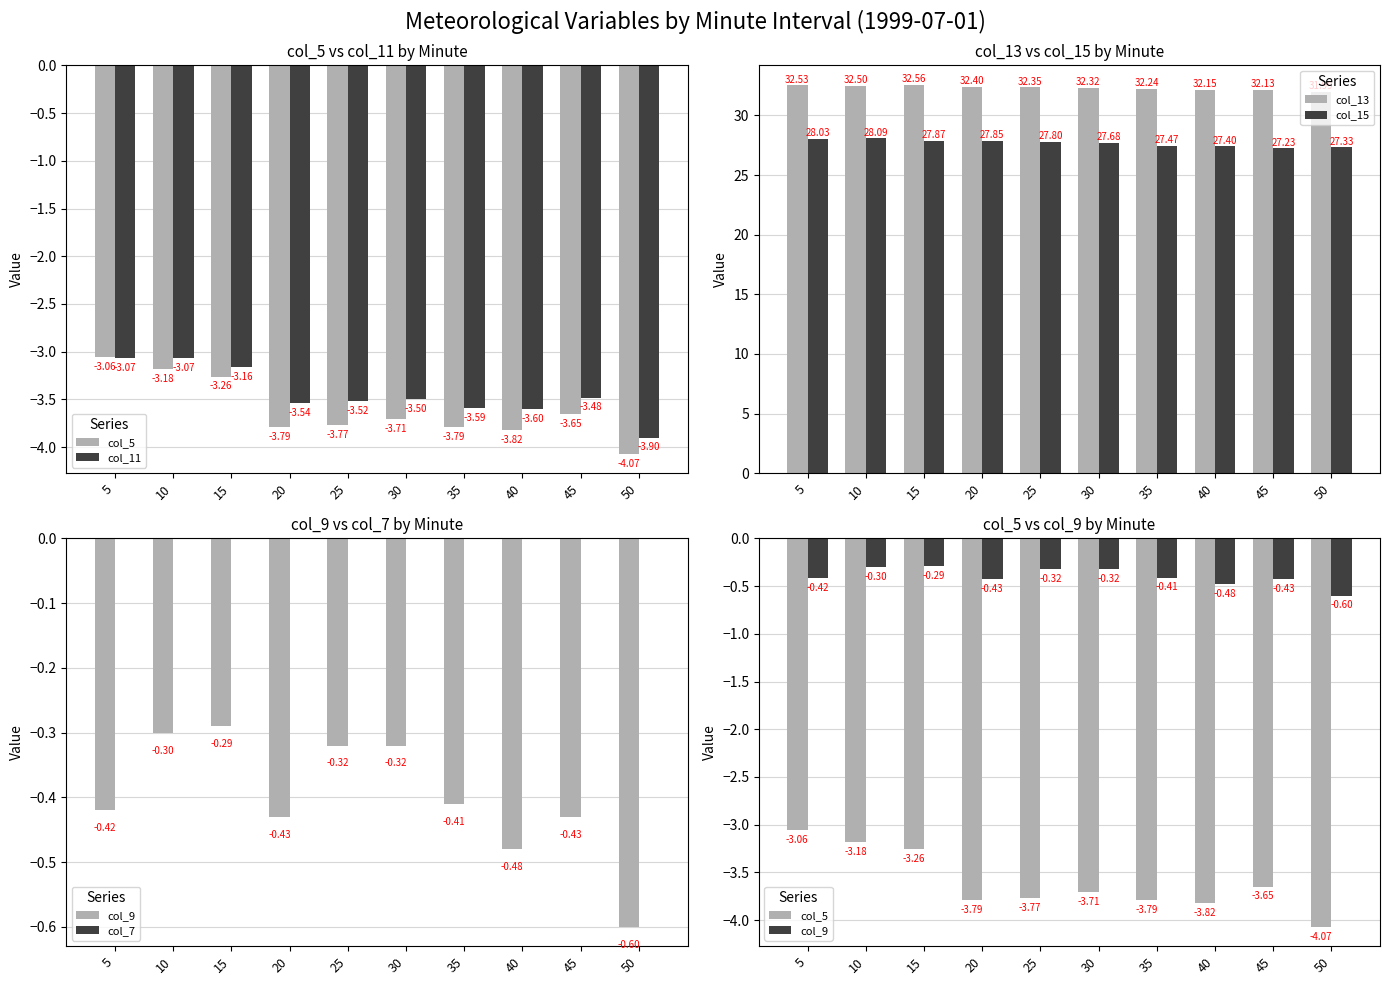

Reading left to right, transcribe all the data shown in this chart.

col_5: -3.1	-3.2	-3.3	-3.8	-3.8	-3.7	-3.8	-3.8	-3.6	-4.1
col_11: -3.1	-3.1	-3.2	-3.5	-3.5	-3.5	-3.6	-3.6	-3.5	-3.9
col_13: 32.5	32.5	32.6	32.4	32.4	32.3	32.2	32.1	32.1	32.0
col_15: 28.0	28.1	27.9	27.9	27.8	27.7	27.5	27.4	27.2	27.3
col_9: -0.4	-0.3	-0.3	-0.4	-0.3	-0.3	-0.4	-0.5	-0.4	-0.6
col_7: 0.0	0.0	0.0	0.0	0.0	0.0	0.0	0.0	0.0	0.0